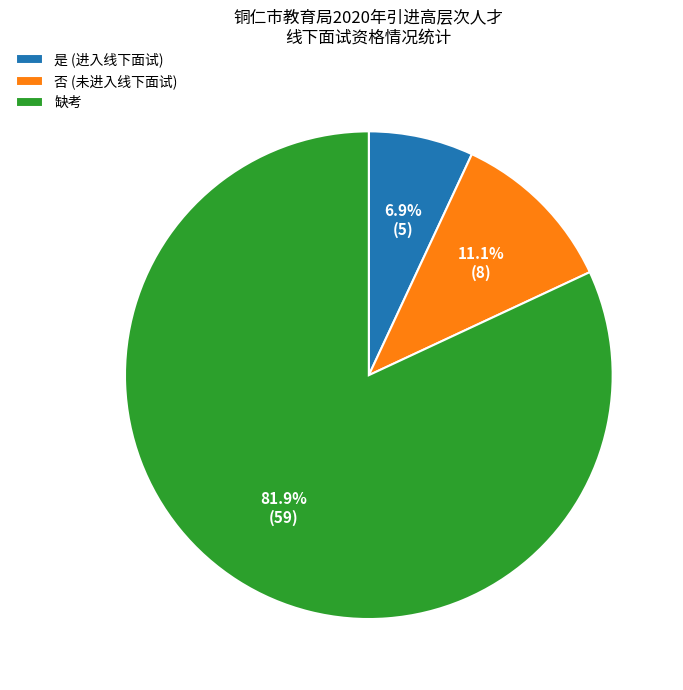

To the nearest percent, what is the combined percentage of 是 and 否?

18%